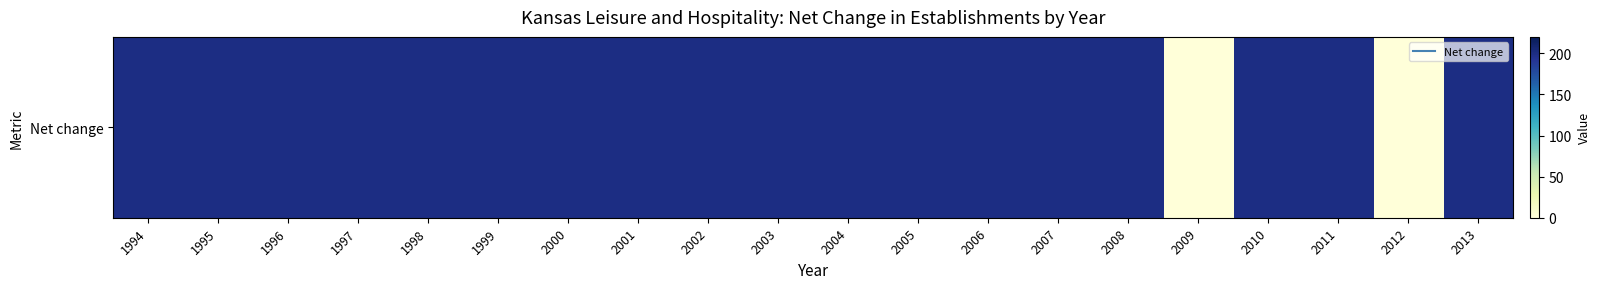

Between 2012 and 2003, which is larger?

2003